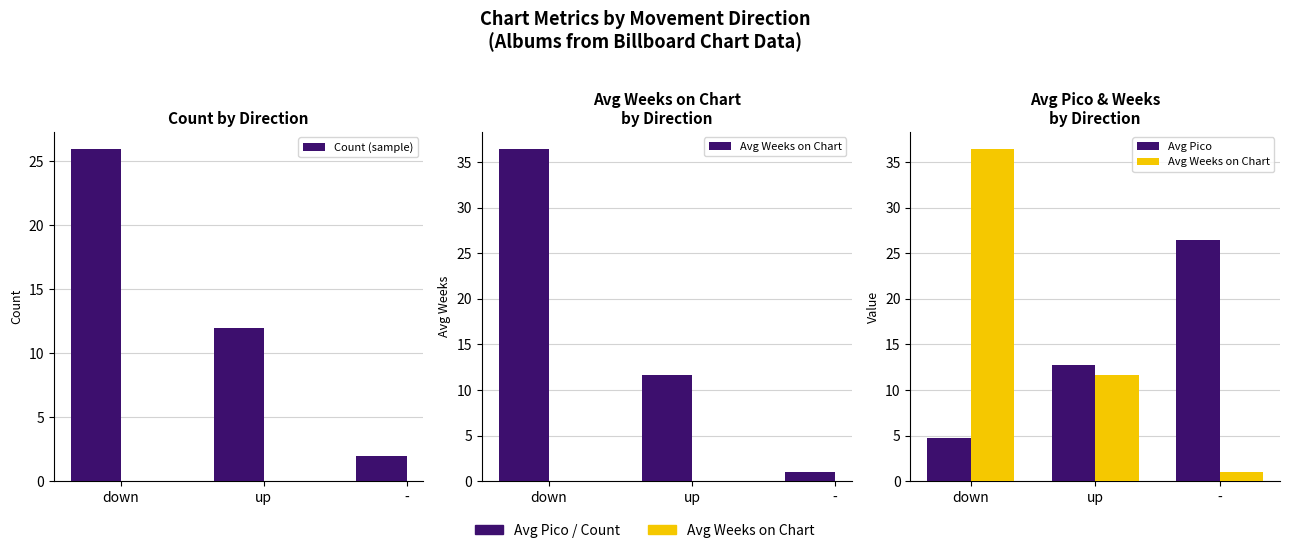

What is the minimum value for Avg Weeks on Chart?

1.0